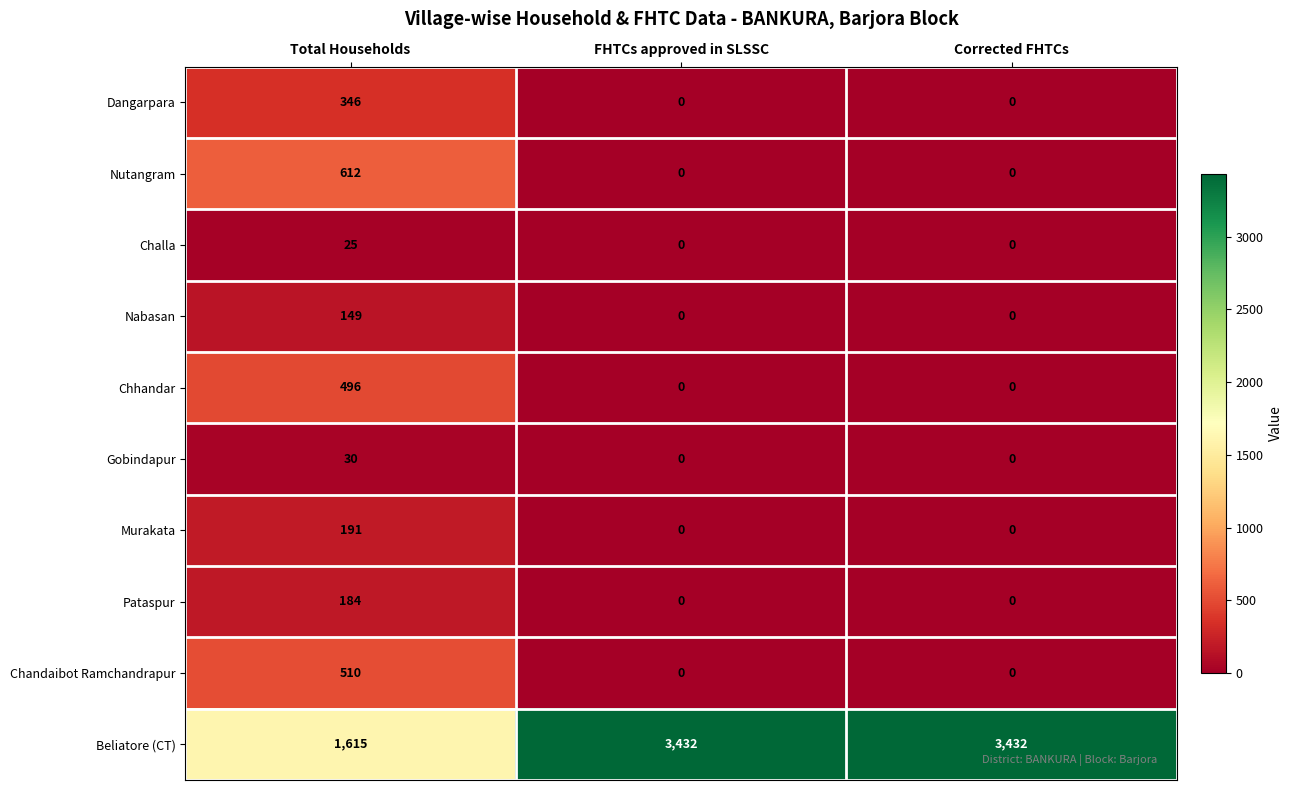

How many categories are shown in the chart?

3